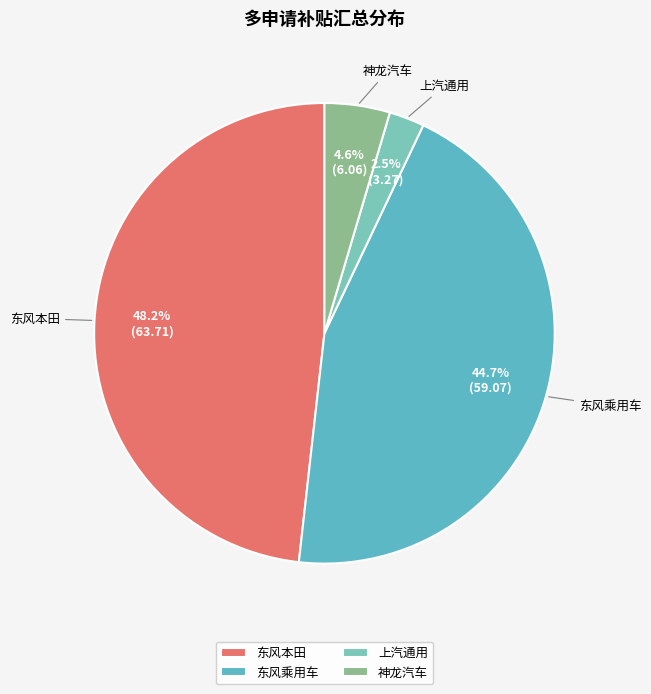

Does 神龙汽车 represent more than half of the total?

No